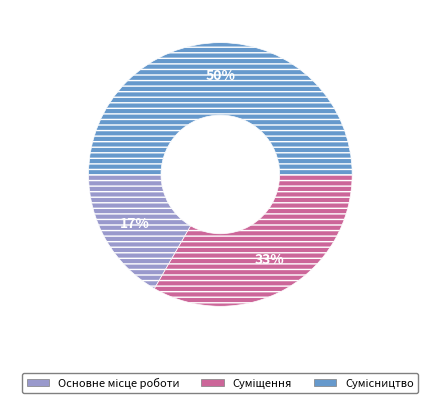

To the nearest percent, what is the difference between the largest and smallest slice percentages?

33%